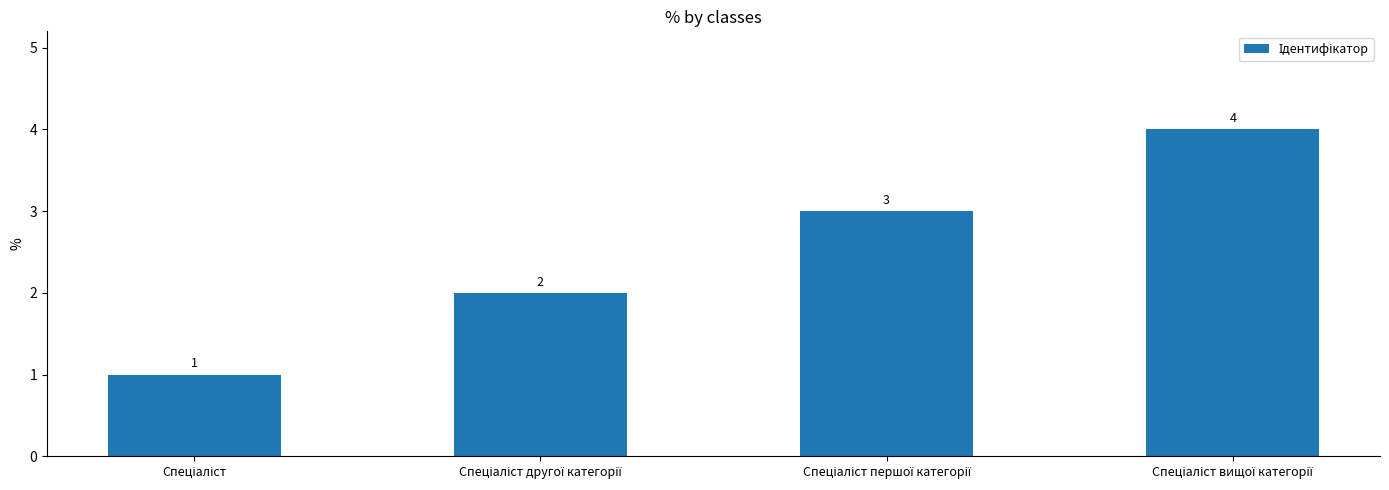

What is the maximum value shown in the chart?

4